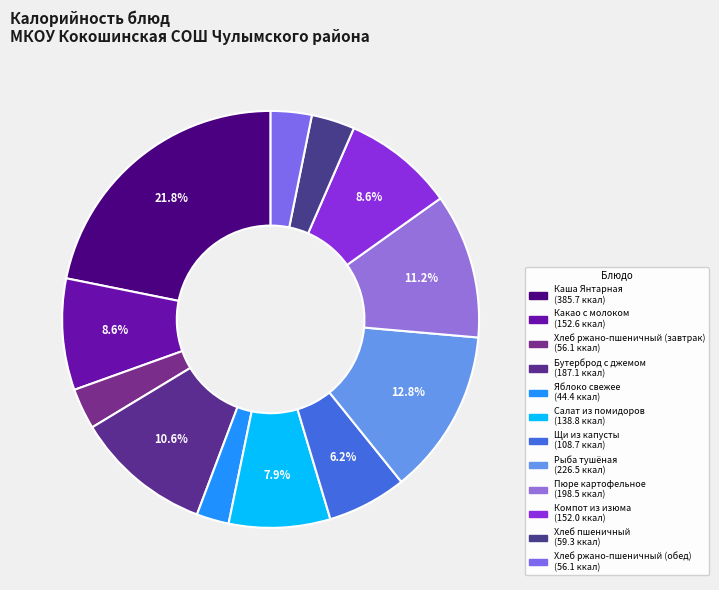

How many slices are in this pie chart?

12